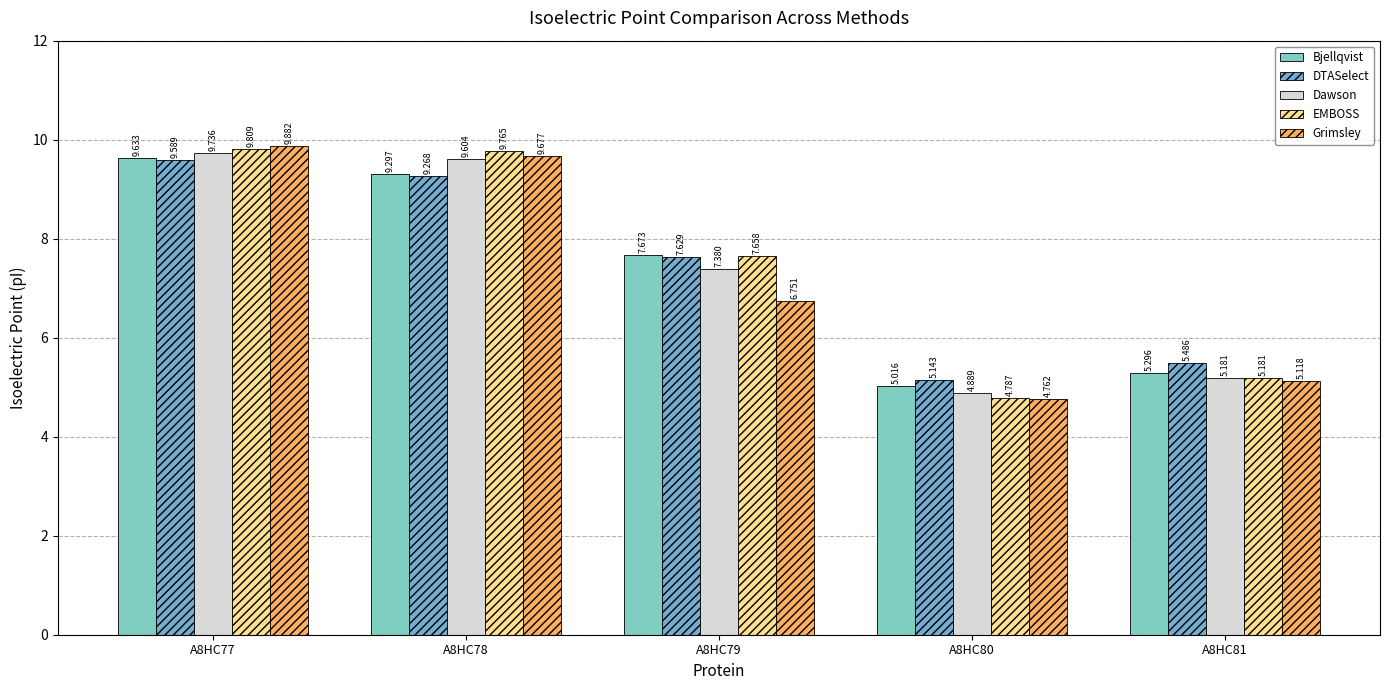

Reading right to left, transcribe all the data shown in this chart.

Bjellqvist: 5.3	5.0	7.7	9.3	9.6
DTASelect: 5.5	5.1	7.6	9.3	9.6
Dawson: 5.2	4.9	7.4	9.6	9.7
EMBOSS: 5.2	4.8	7.7	9.8	9.8
Grimsley: 5.1	4.8	6.8	9.7	9.9